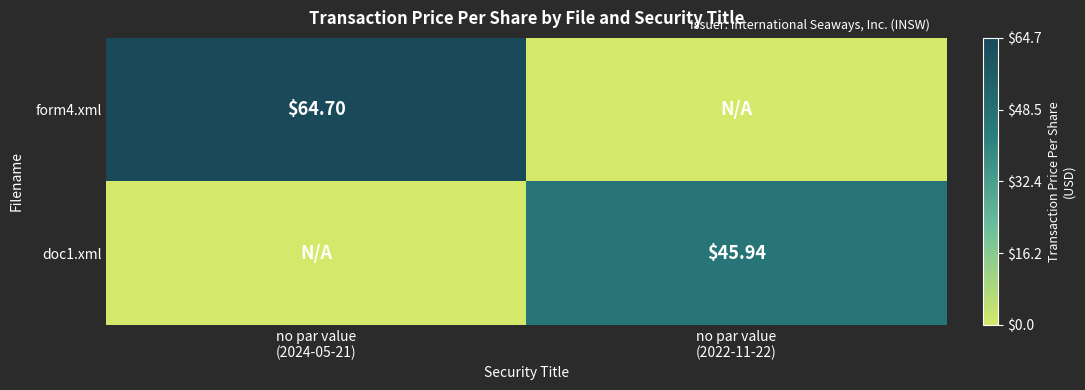

Which series has the widest spread of values?

form4.xml